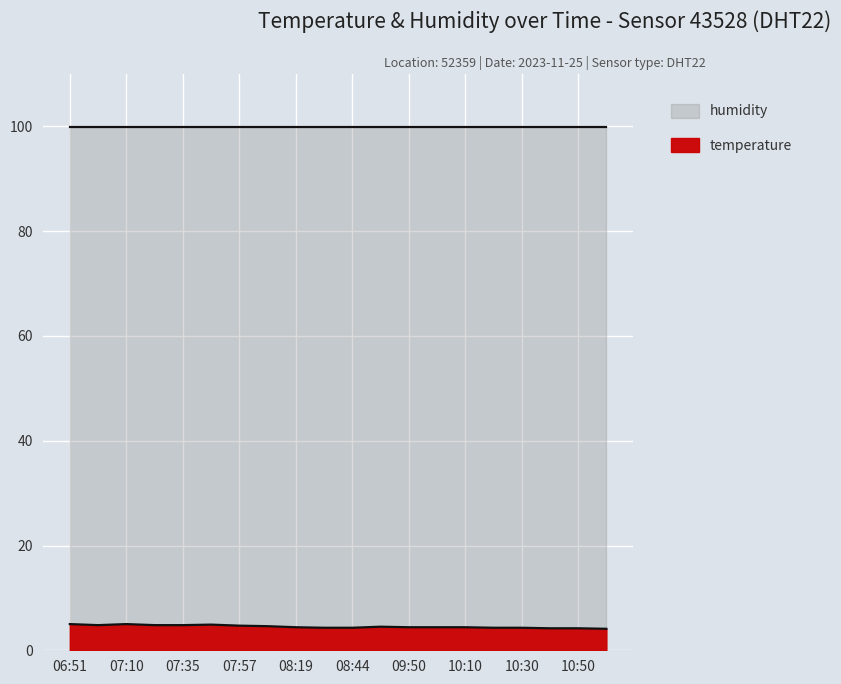

What is the label of the 13th point from the left?

09:50